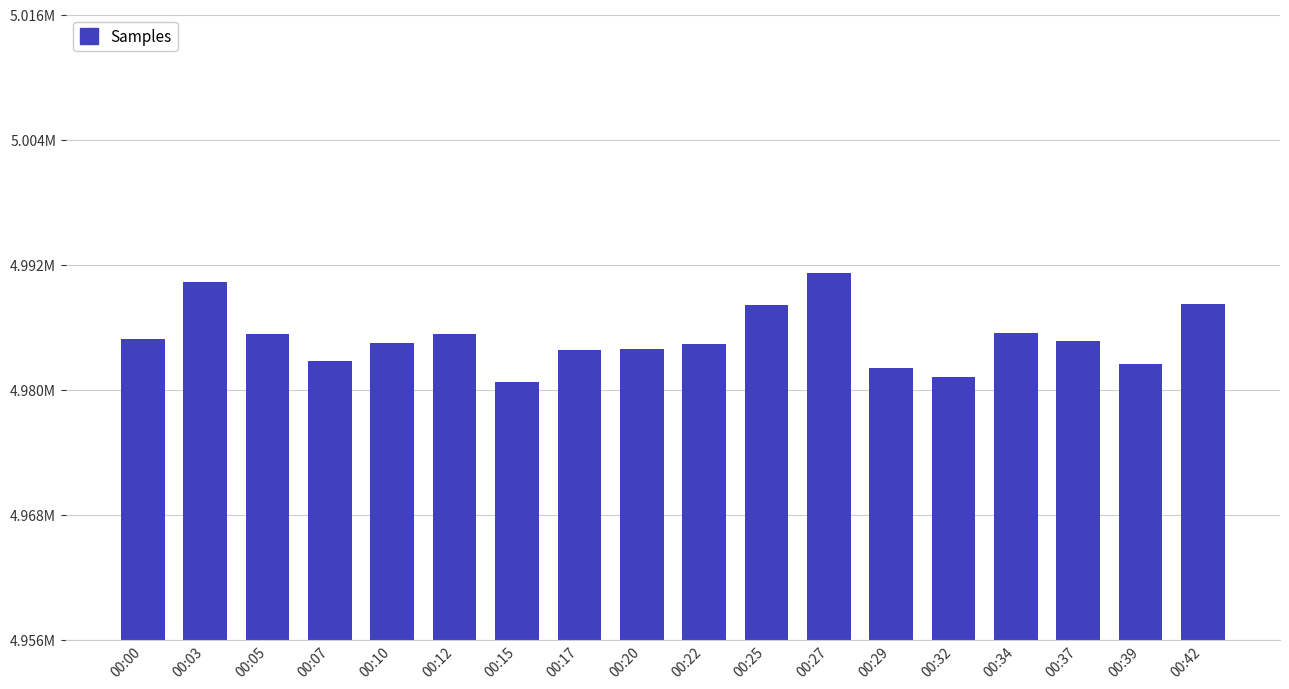

Which label corresponds to the smallest value in the chart?

00:15